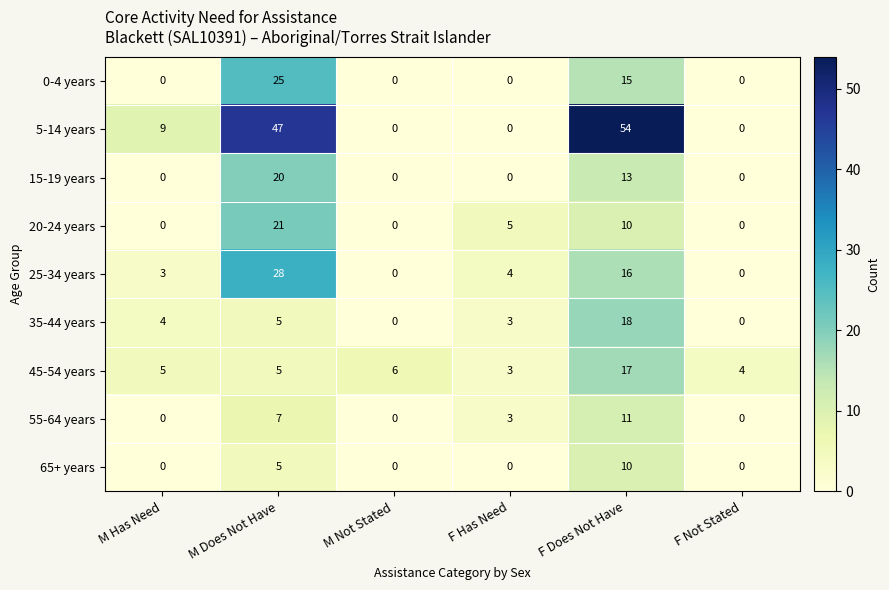

At which category is the sum across all series the highest?

F Does Not Have